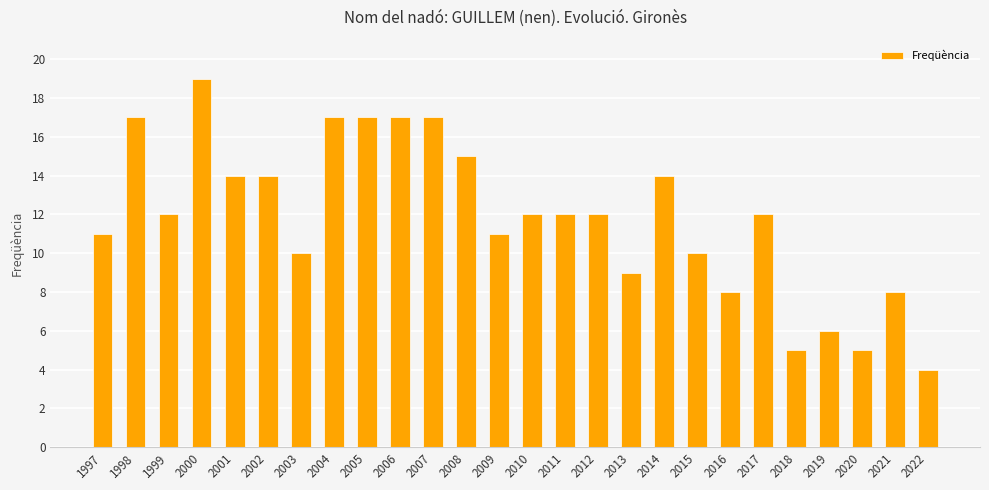

Does the chart contain any negative values?

No